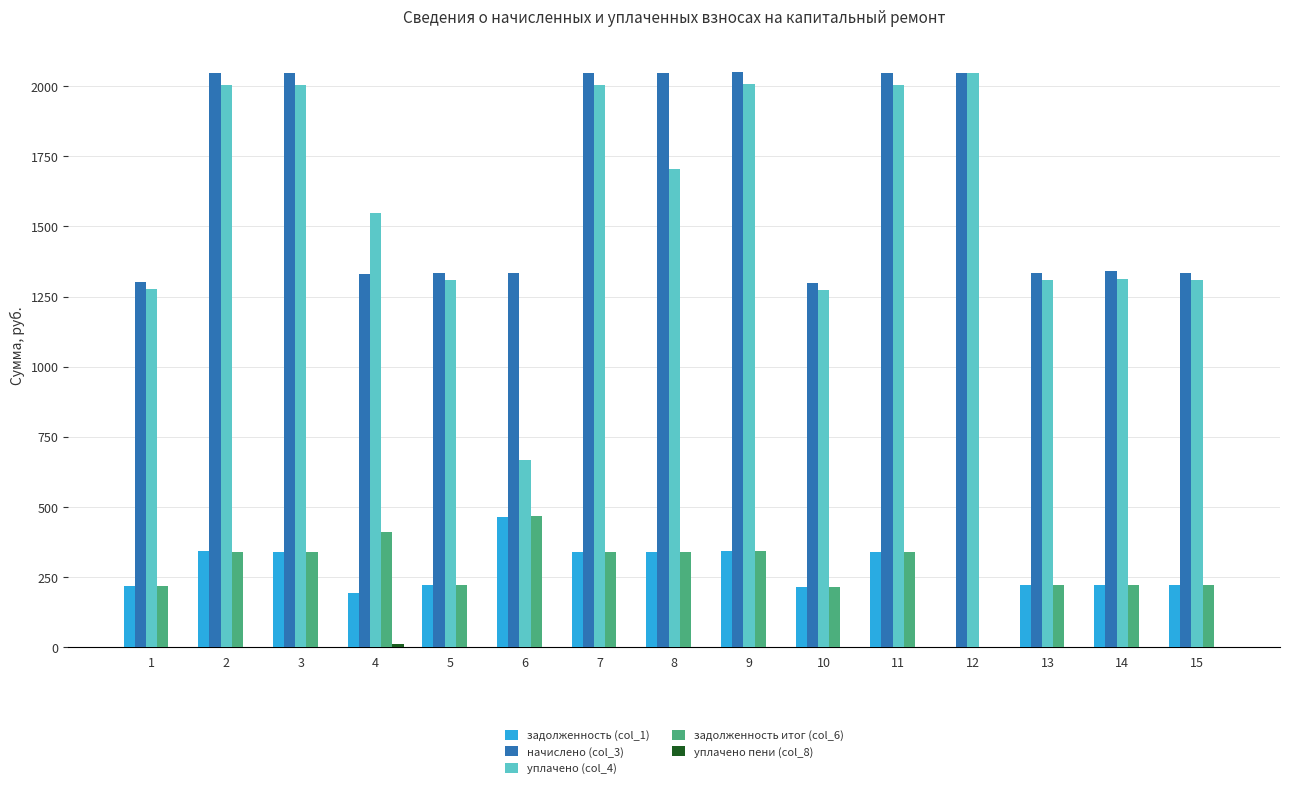

The value of уплачено (col_4) at 10 is 1272.3. True or false?

True